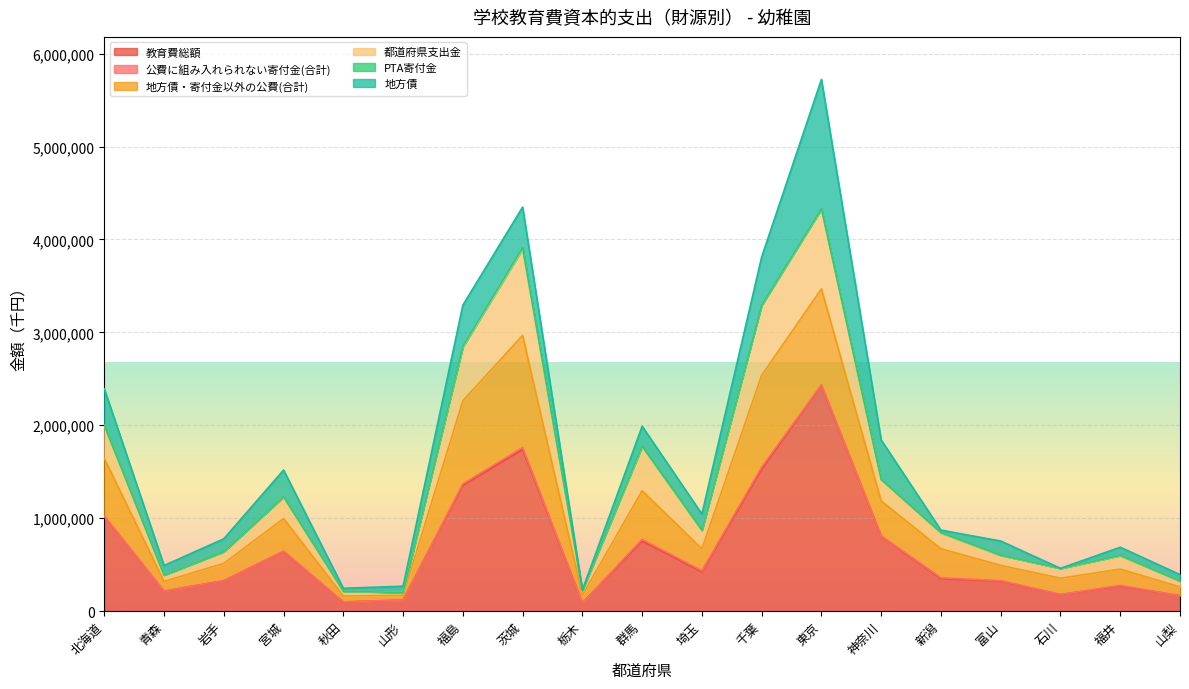

What is the value of the 教育費総額 point at the 4th from the left?

641589